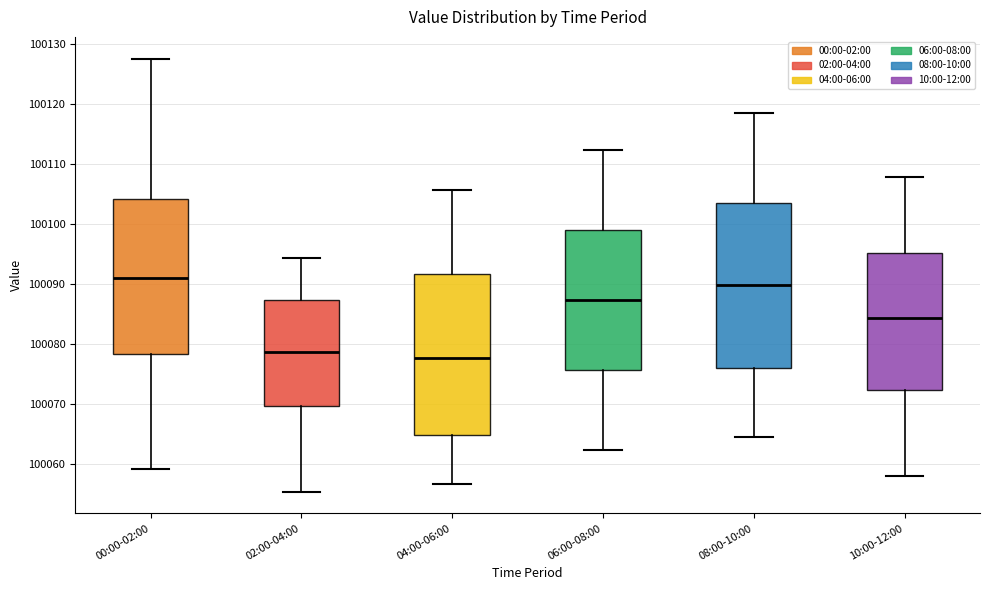

Where does the median line of the box for 02:00-04:00 sit on the y-axis? The values are not printed on the chart, so give them approximately, as read against the axis.

100079